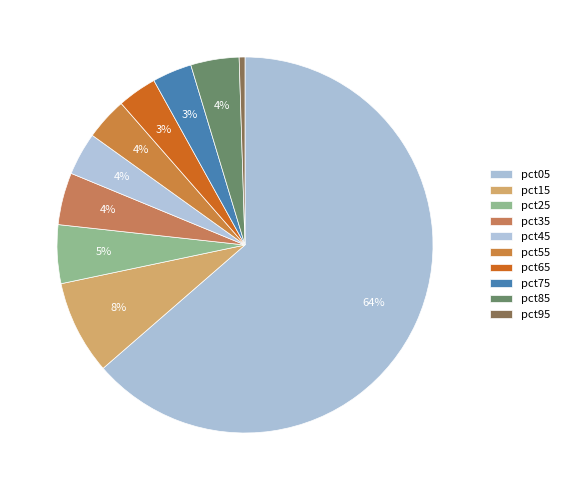

To the nearest percent, what percentage of the pie is pct45?

4%